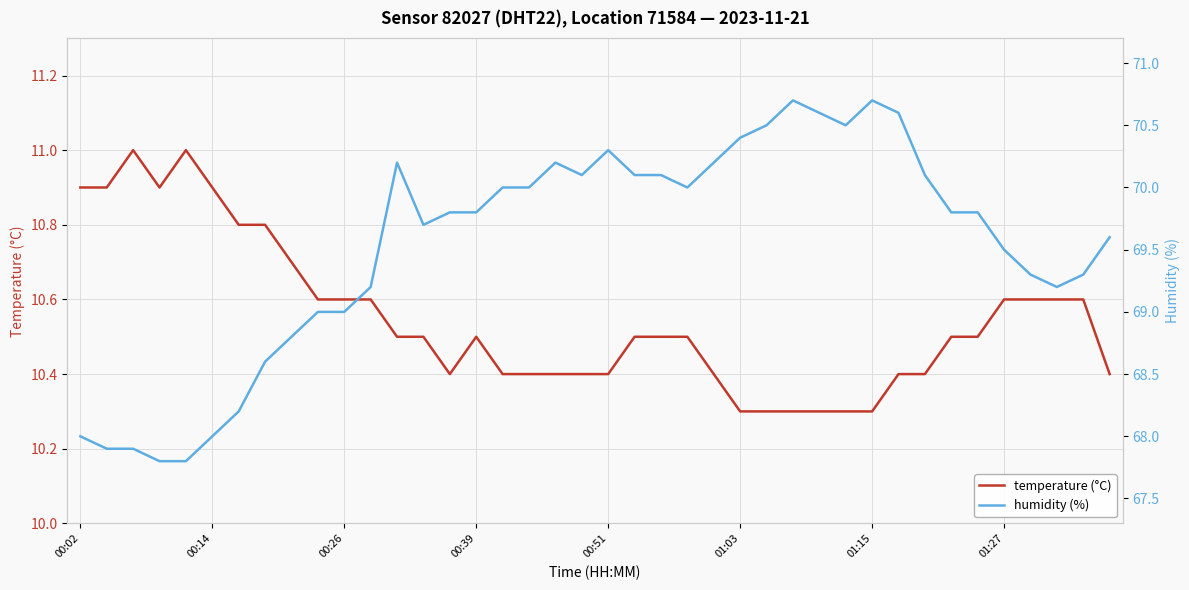

Is it true that humidity (%) equals 105.3 at 12?

False